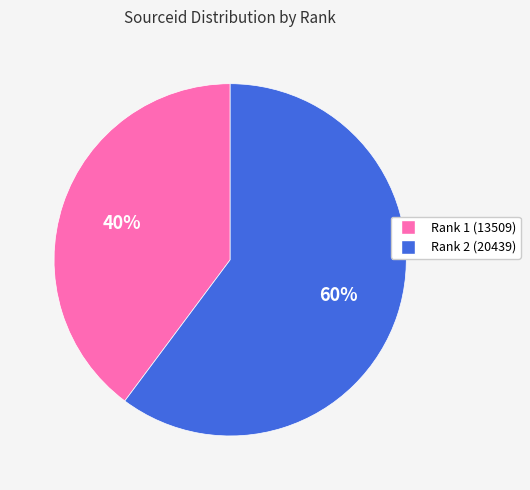

To the nearest percent, what is the difference between the largest and smallest slice percentages?

20%